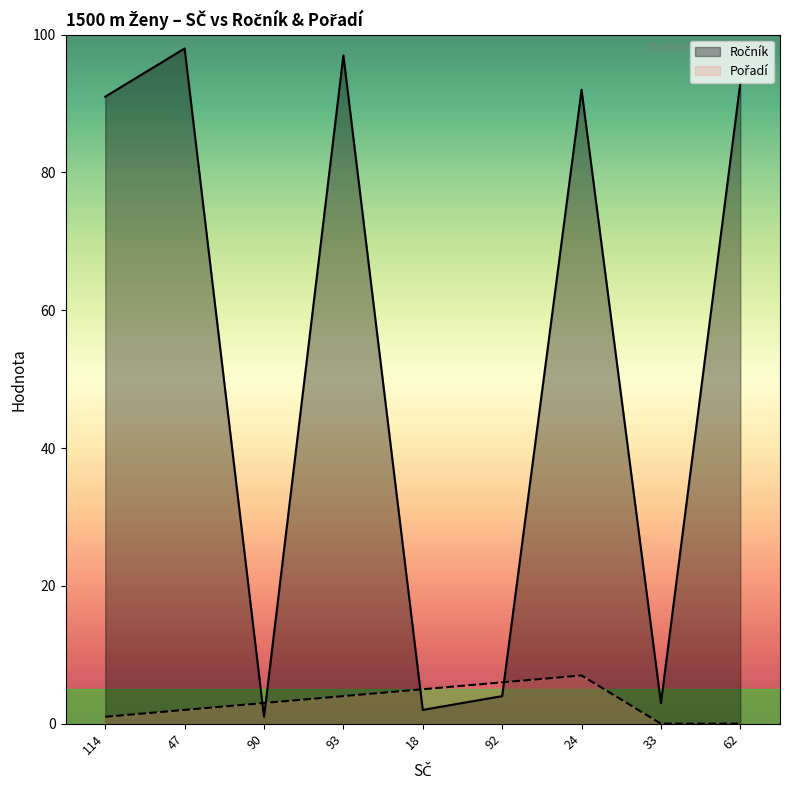

Between 93 and 24, which is larger?

93